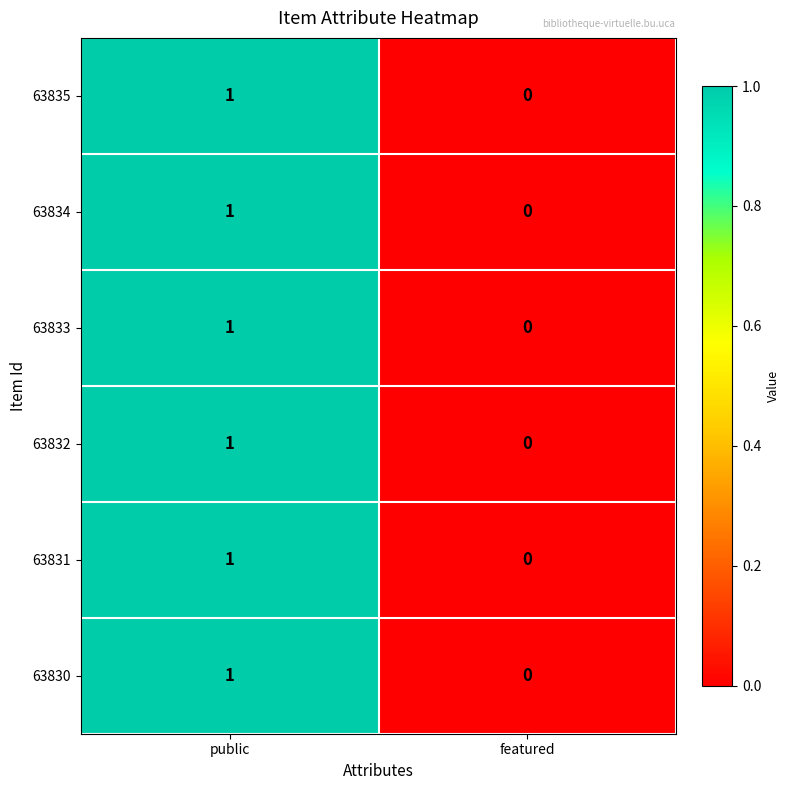

Rank the categories by 63833 value from lowest to highest.

featured, public